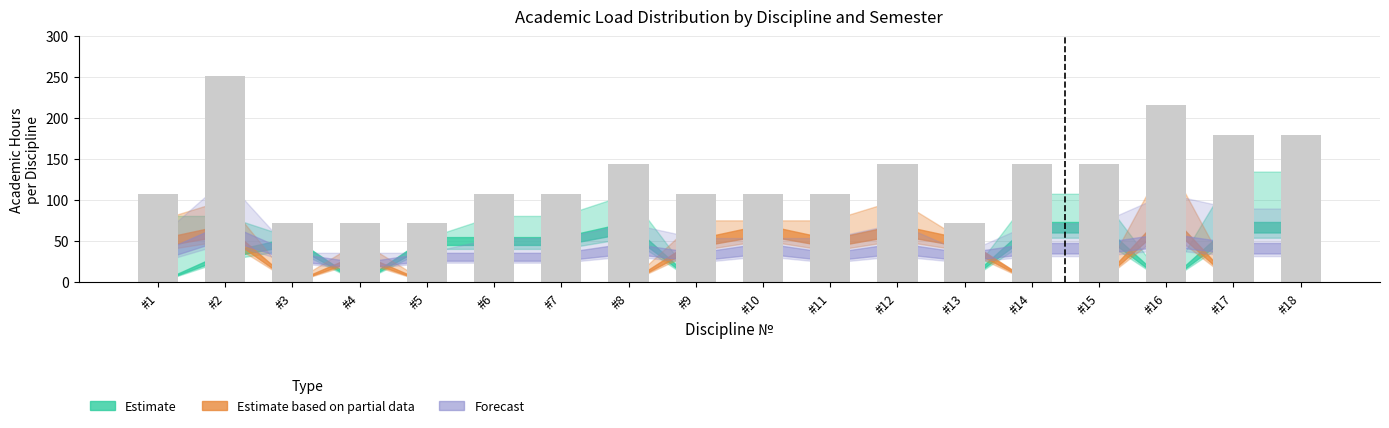

Is it true that the value at #15 is 221?

False